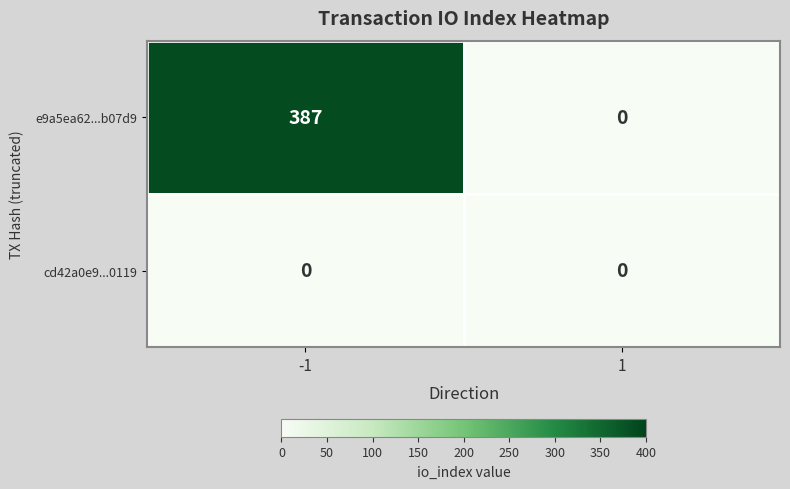

What is the maximum value for e9a5ea62...b07d9?

387